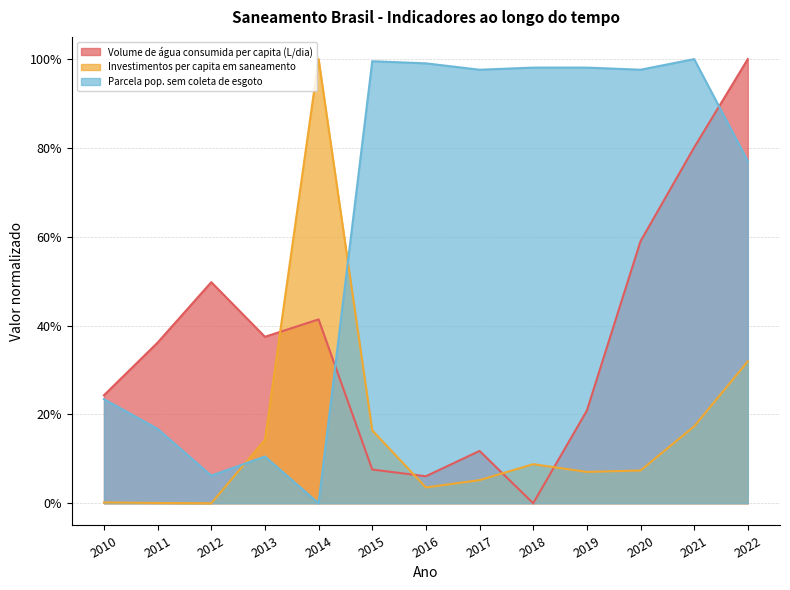

Rank the series at 2018 from highest to lowest value.

Parcela pop. sem coleta de esgoto, Investimentos per capita em saneamento, Volume de água consumida per capita (L/dia)